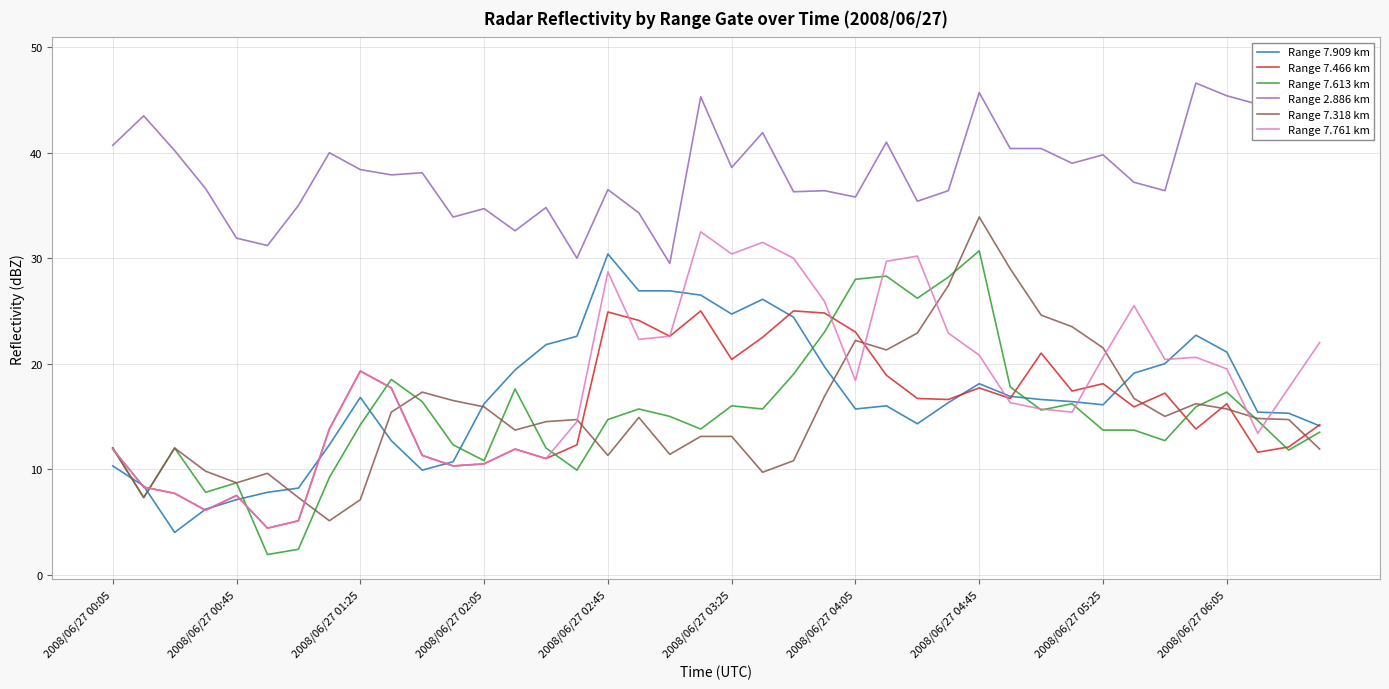

True or false: Range 7.761 km has more than 1 interior local peaks.

True